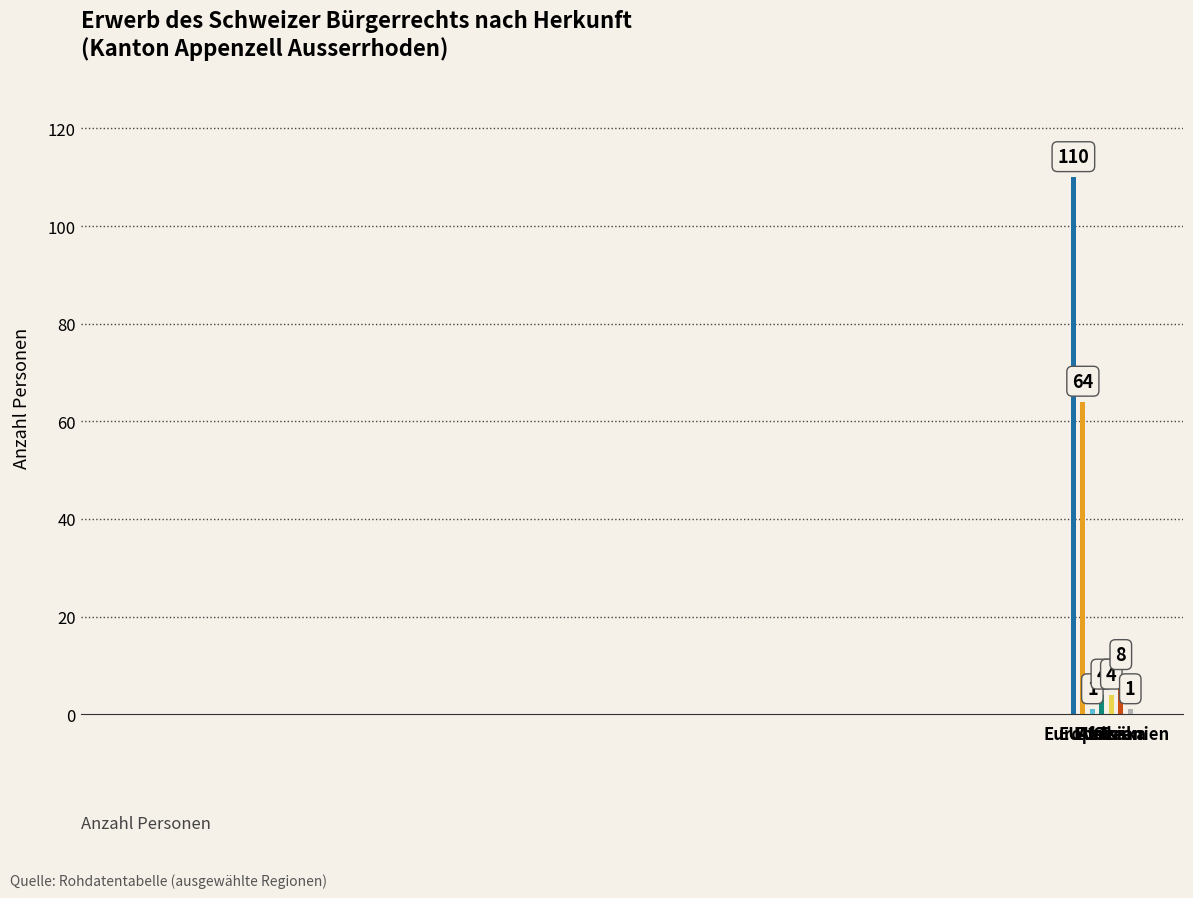

What is the value of the 1st bar from the left?

110